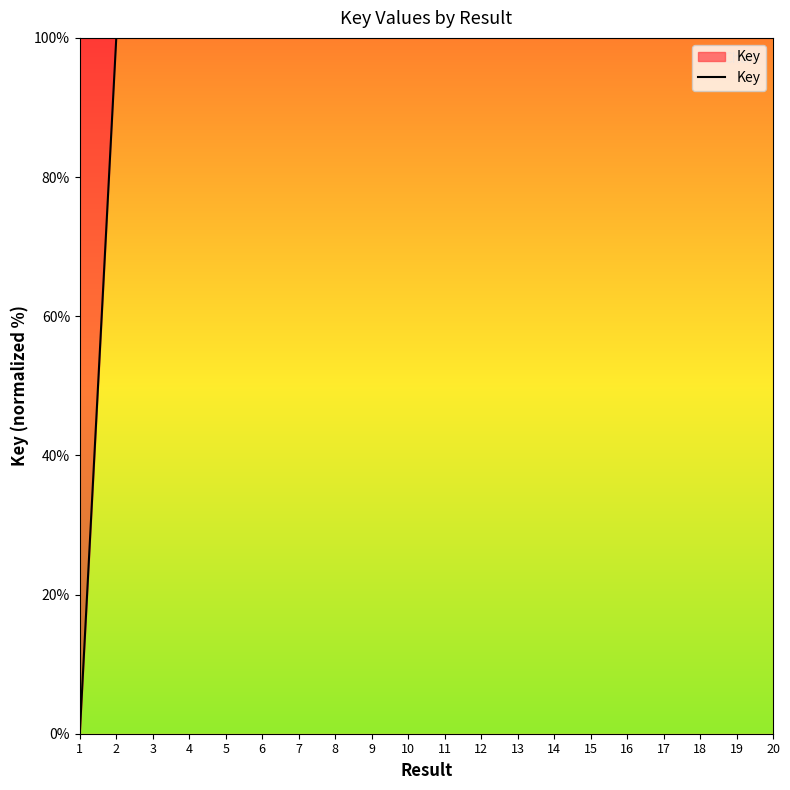

What is the greatest value displayed?

100.0